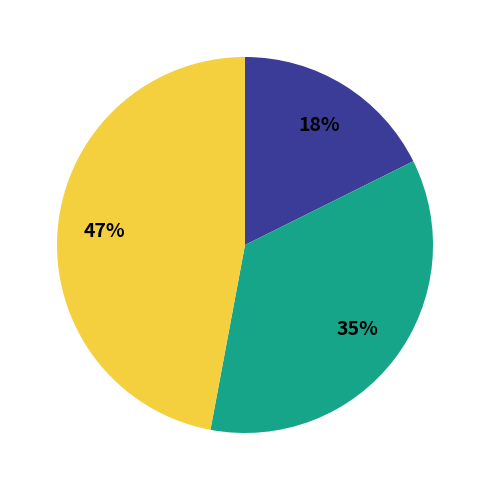

Is there a majority slice in this chart?

No